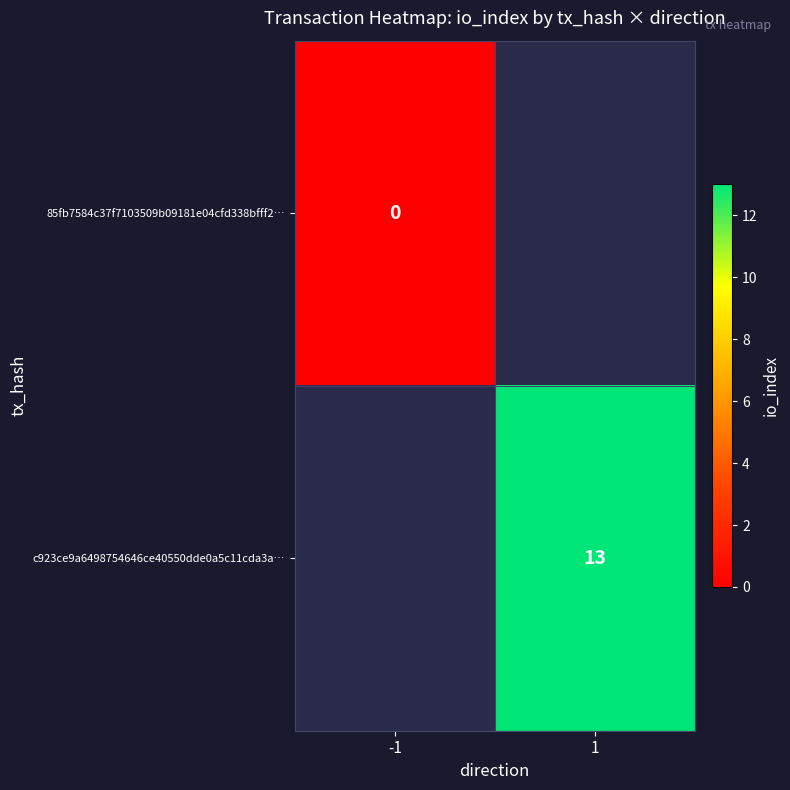

The c923ce9a6498754646ce40550dde0a5c11cda3a… series shows 7 at 1. True or false?

False